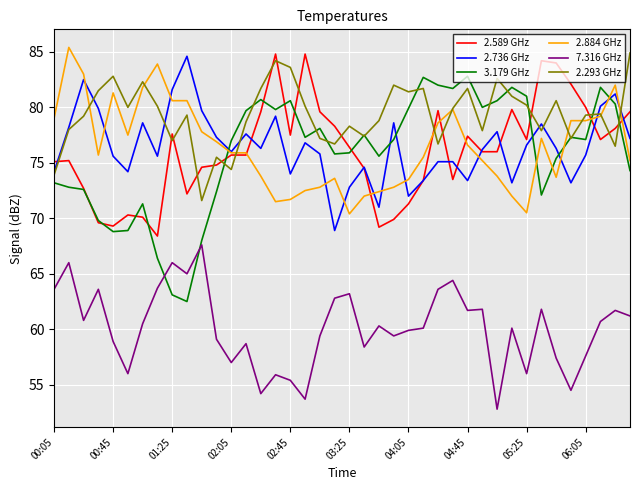

What is the highest value of the 3.179 GHz series?

82.8